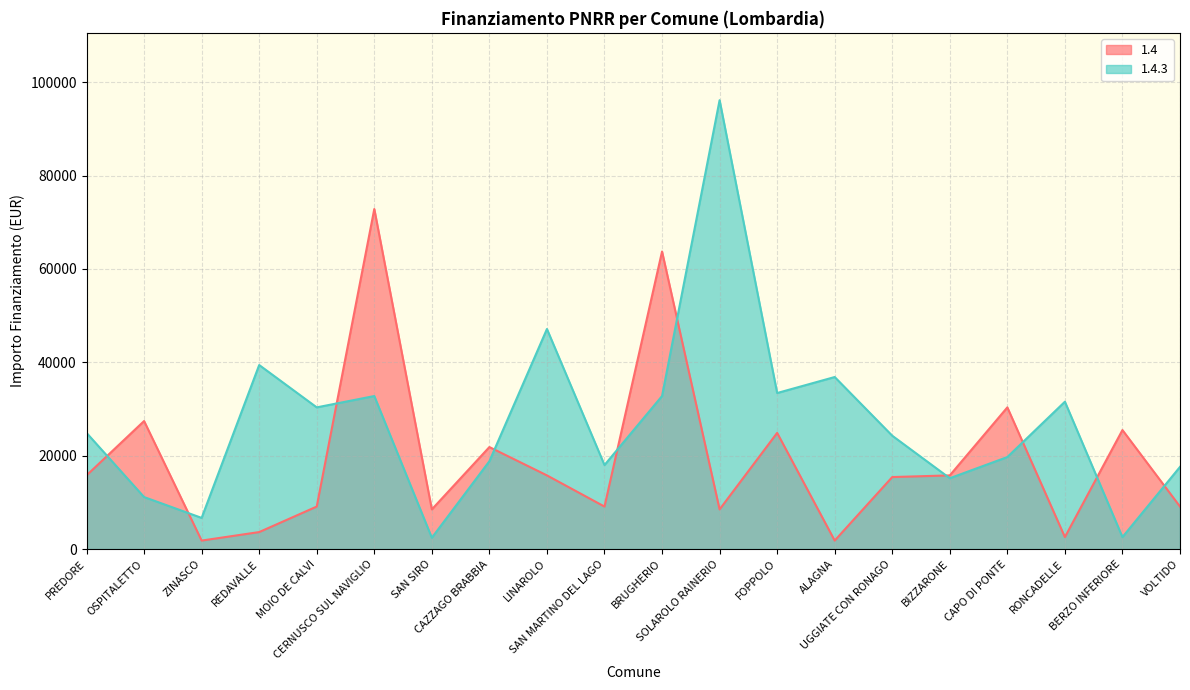

How many interior local peaks does the 1.4.3 series have?

6